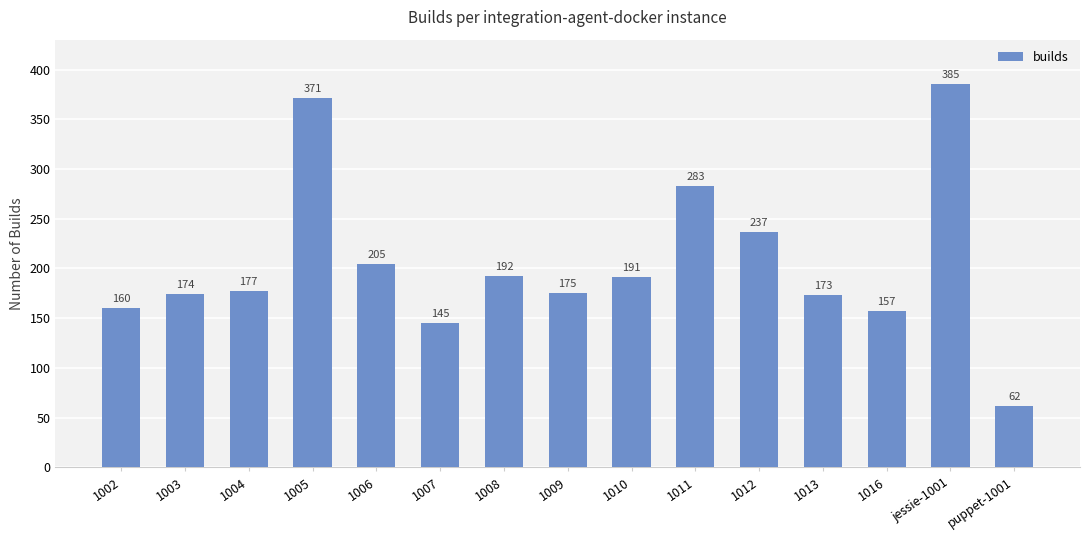

What is the sum of all values?

3087